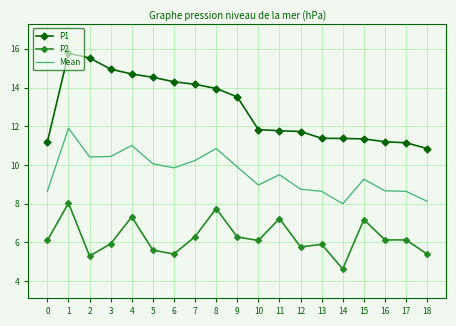

At which label does Mean first exceed 9?

1